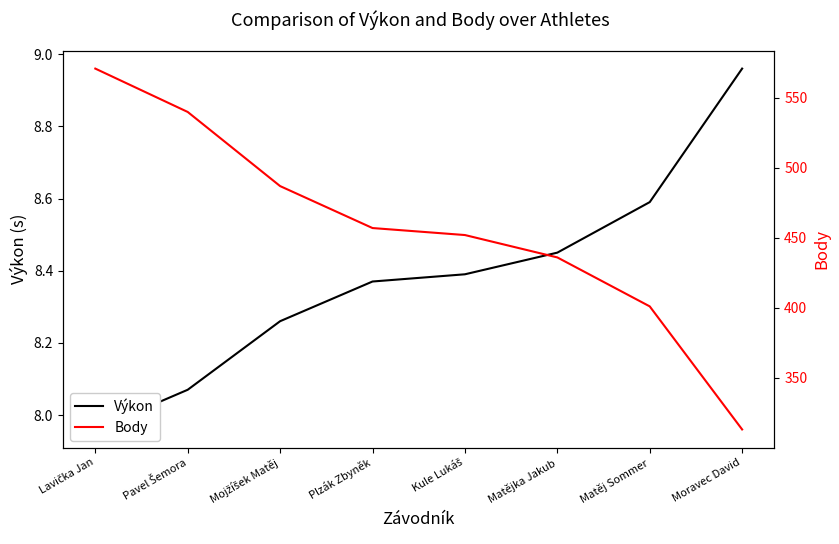

List the series in order of their peak value, highest first.

Body, Výkon